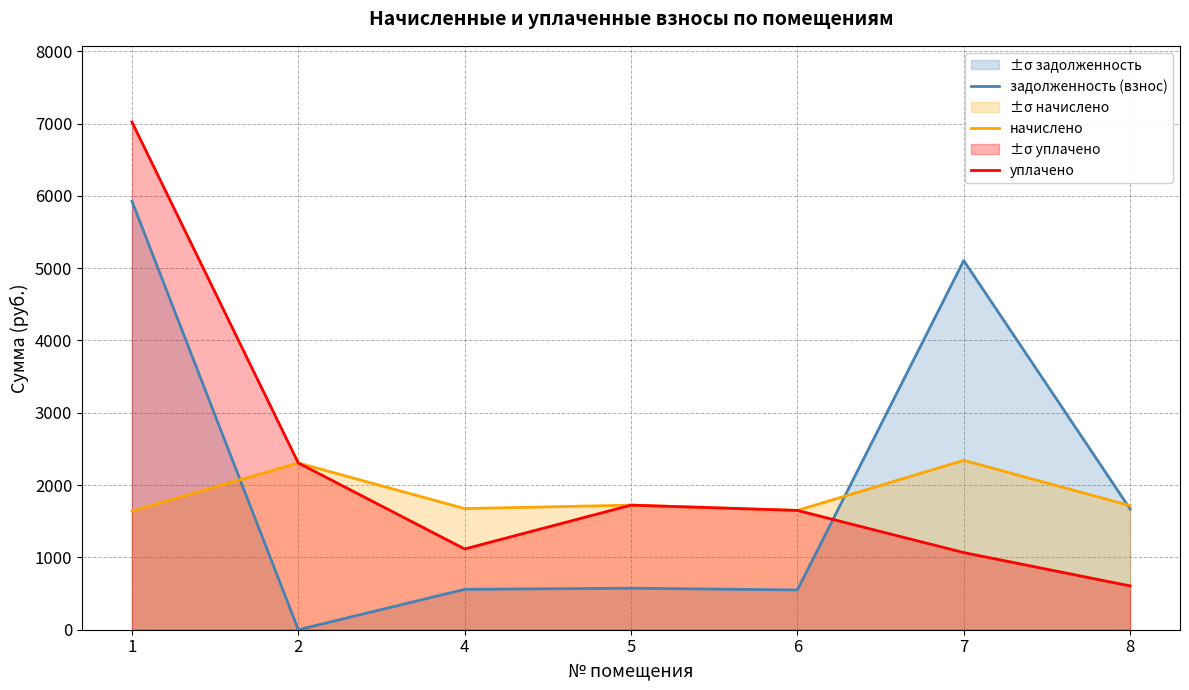

Between 2 and 8, which series saw the biggest shift?

уплачено